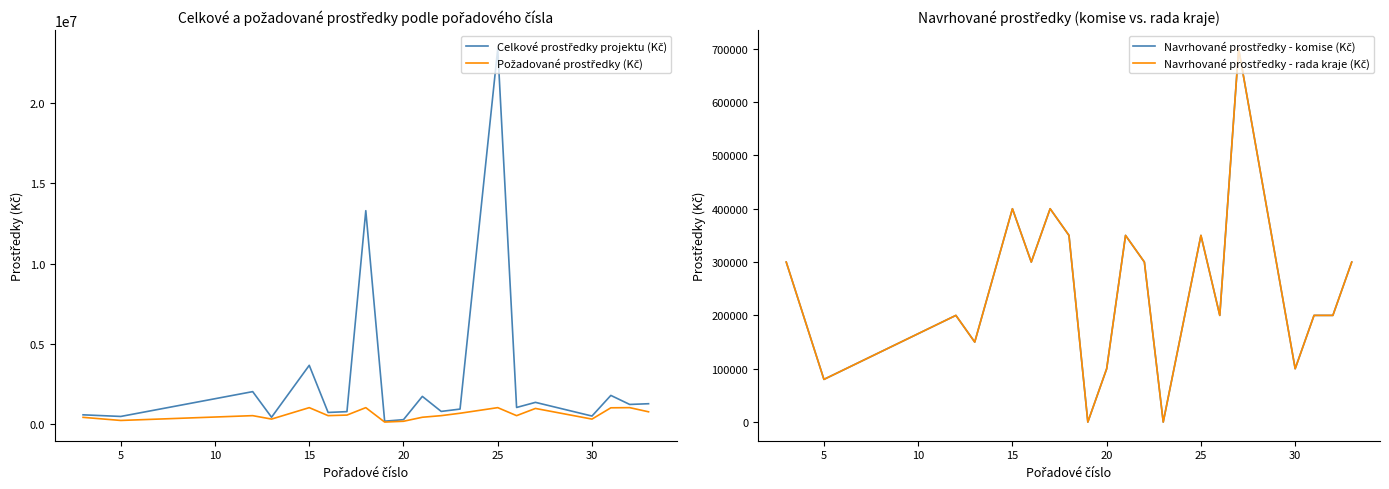

True or false: Navrhované prostředky - rada kraje (Kč) and Požadované prostředky (Kč) intersect in this chart.

False